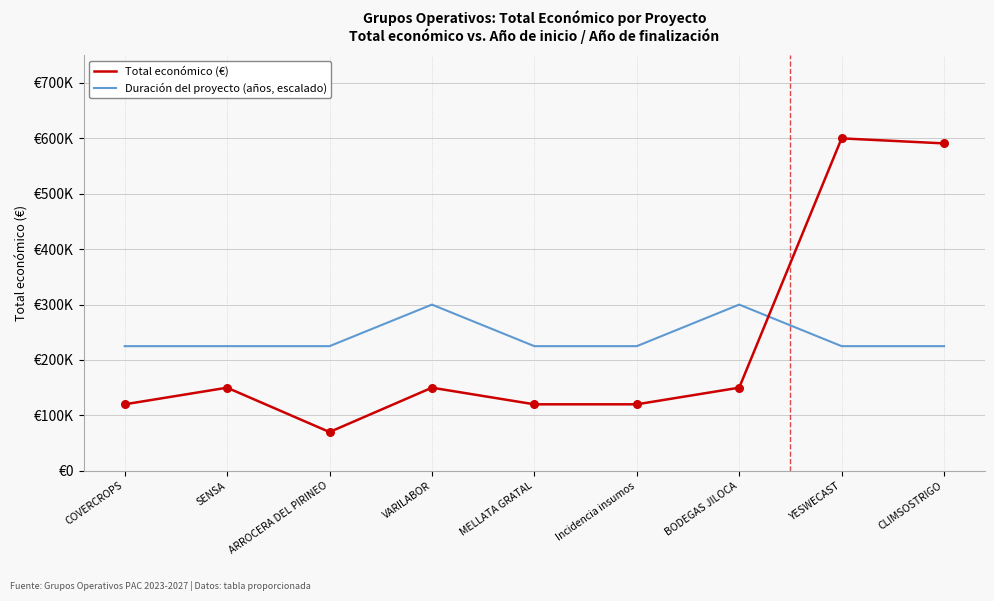

What are all the series names shown in the legend?

Total económico (€), Duración del proyecto (años, escalado)